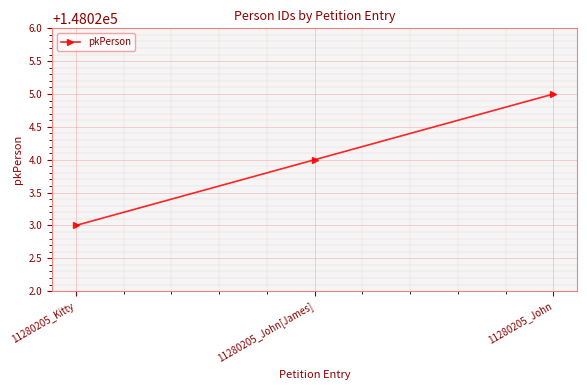

Is it true that the value at 11280205_John is 58633?

False